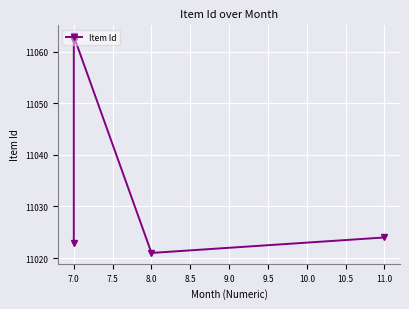

How many interior local peaks (higher than both neighbors) does the data have?

1